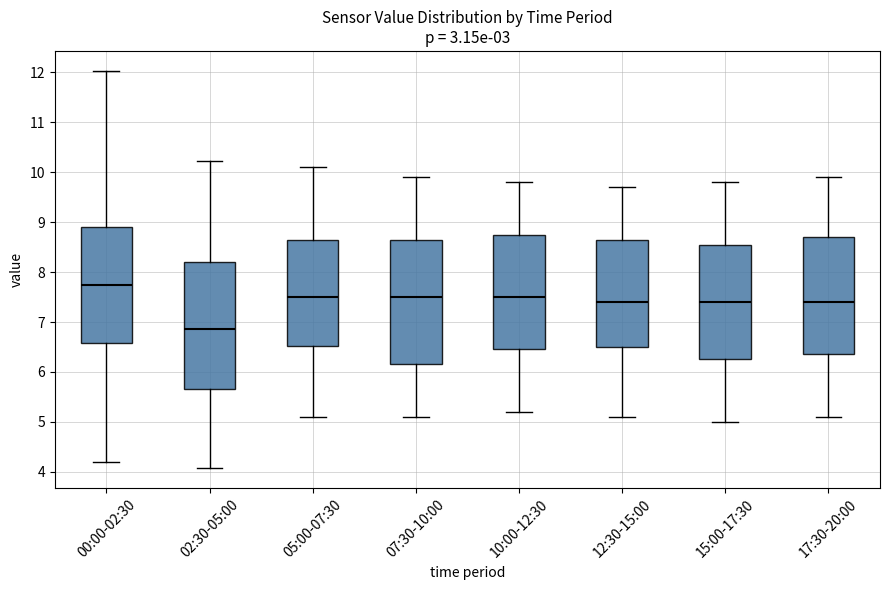

Reading left to right, read every box against the y-axis: the position of its median line, the range the box covers, and the ends of its whiskers. The values are not printed on the chart, so give them approximately, as read against the axis.

00:00-02:30: median 7.8, box 6.6 to 8.9, whiskers 4.2 to 12.0
02:30-05:00: median 6.9, box 5.7 to 8.2, whiskers 4.1 to 10.2
05:00-07:30: median 7.5, box 6.5 to 8.7, whiskers 5.1 to 10.1
07:30-10:00: median 7.5, box 6.2 to 8.7, whiskers 5.1 to 9.9
10:00-12:30: median 7.5, box 6.5 to 8.8, whiskers 5.2 to 9.8
12:30-15:00: median 7.4, box 6.5 to 8.7, whiskers 5.1 to 9.7
15:00-17:30: median 7.4, box 6.3 to 8.6, whiskers 5.0 to 9.8
17:30-20:00: median 7.4, box 6.4 to 8.7, whiskers 5.1 to 9.9